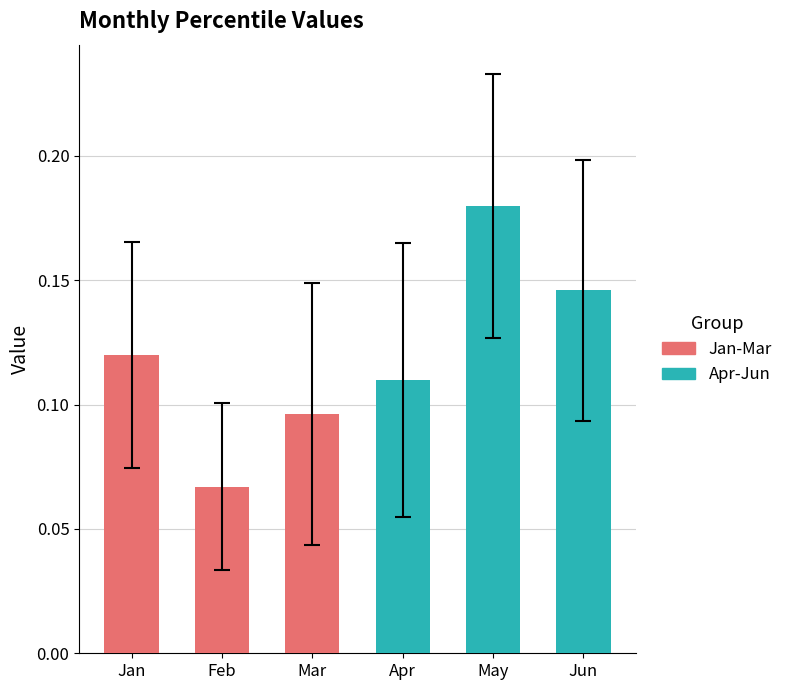

Rank the categories by value from highest to lowest.

May, Jun, Jan, Apr, Mar, Feb